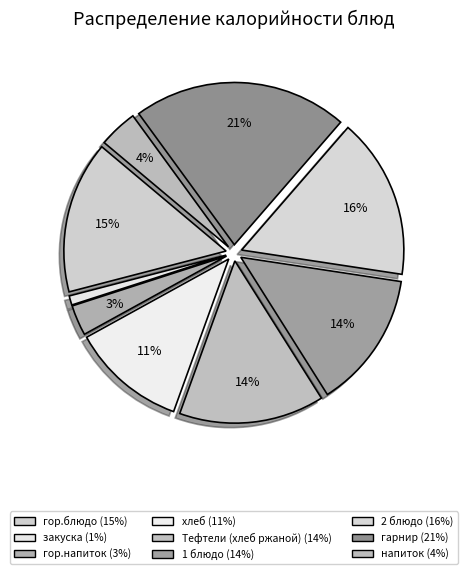

Combined, what portion of the pie is гор.напиток and закуска?

4.0%